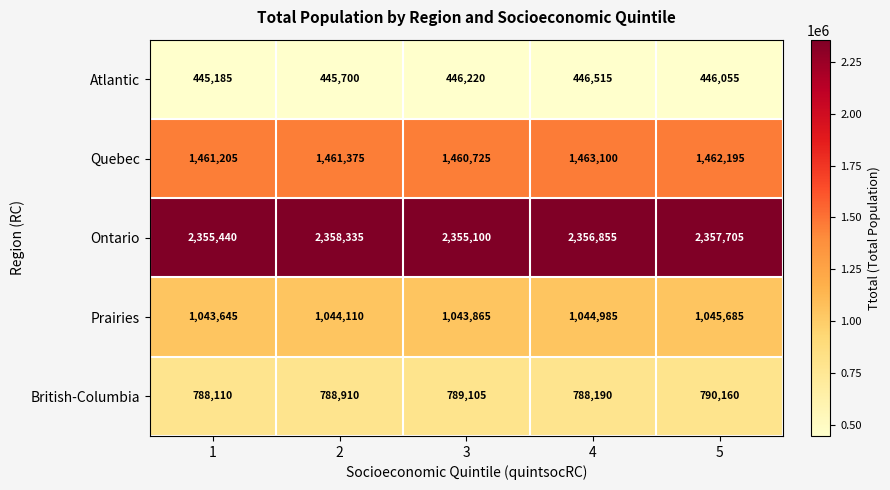

Which series has the largest total across all categories?

Ontario